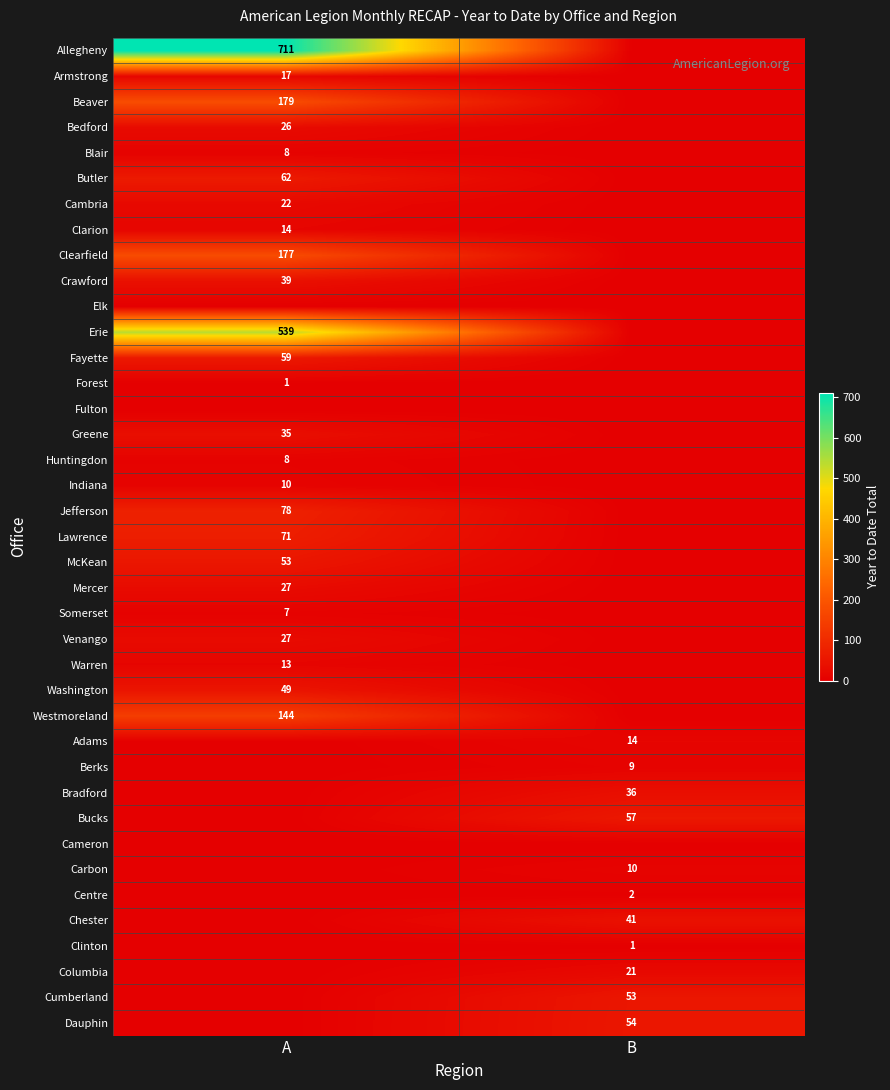

At how many categories does at least one series exceed 298?

1